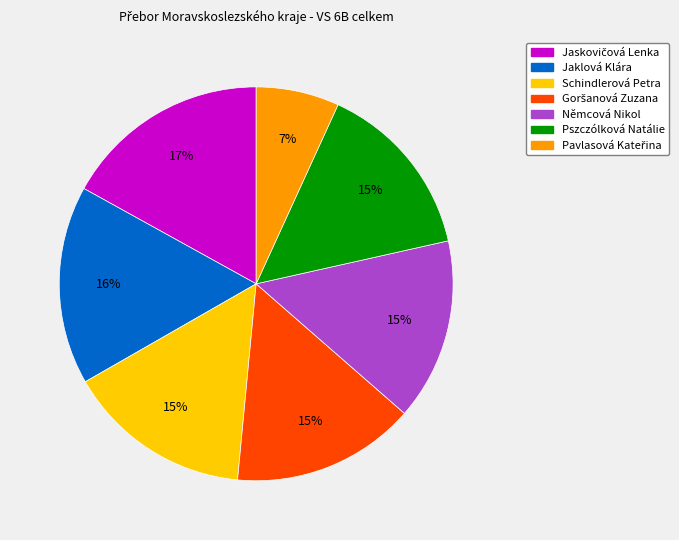

Between Schindlerová Petra and Jaklová Klára, which is larger?

Jaklová Klára